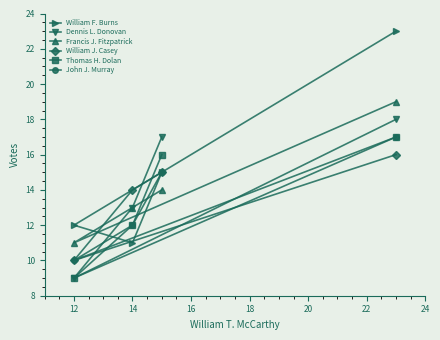

What is the total value across all series at 12?

61